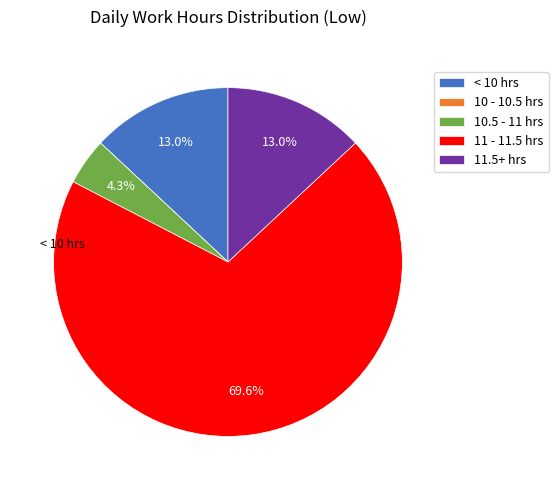

Does any single category account for the majority?

Yes